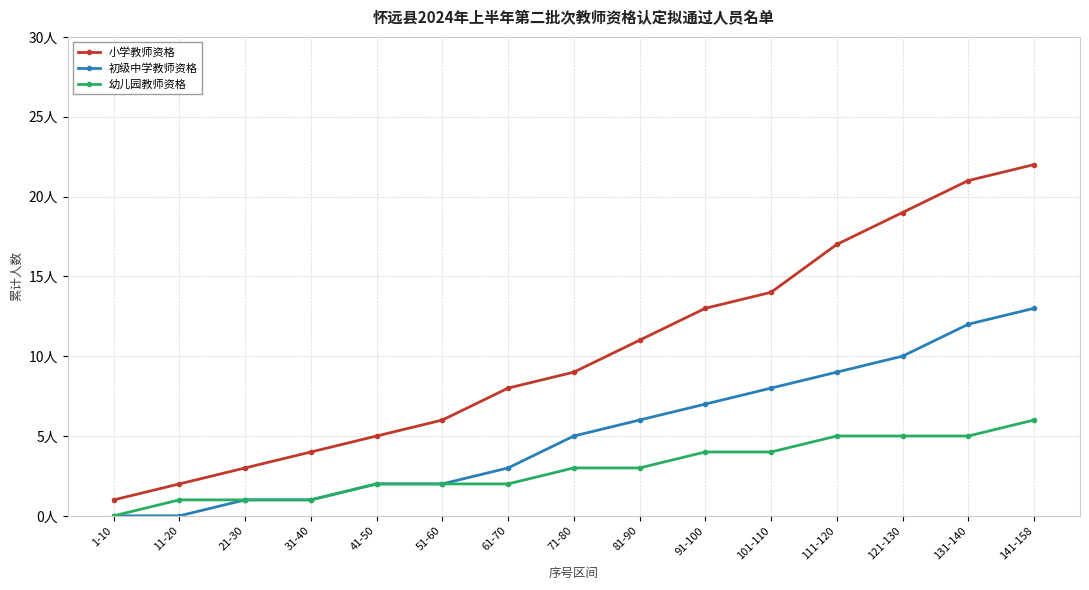

What are all the series names shown in the legend?

小学教师资格, 初级中学教师资格, 幼儿园教师资格